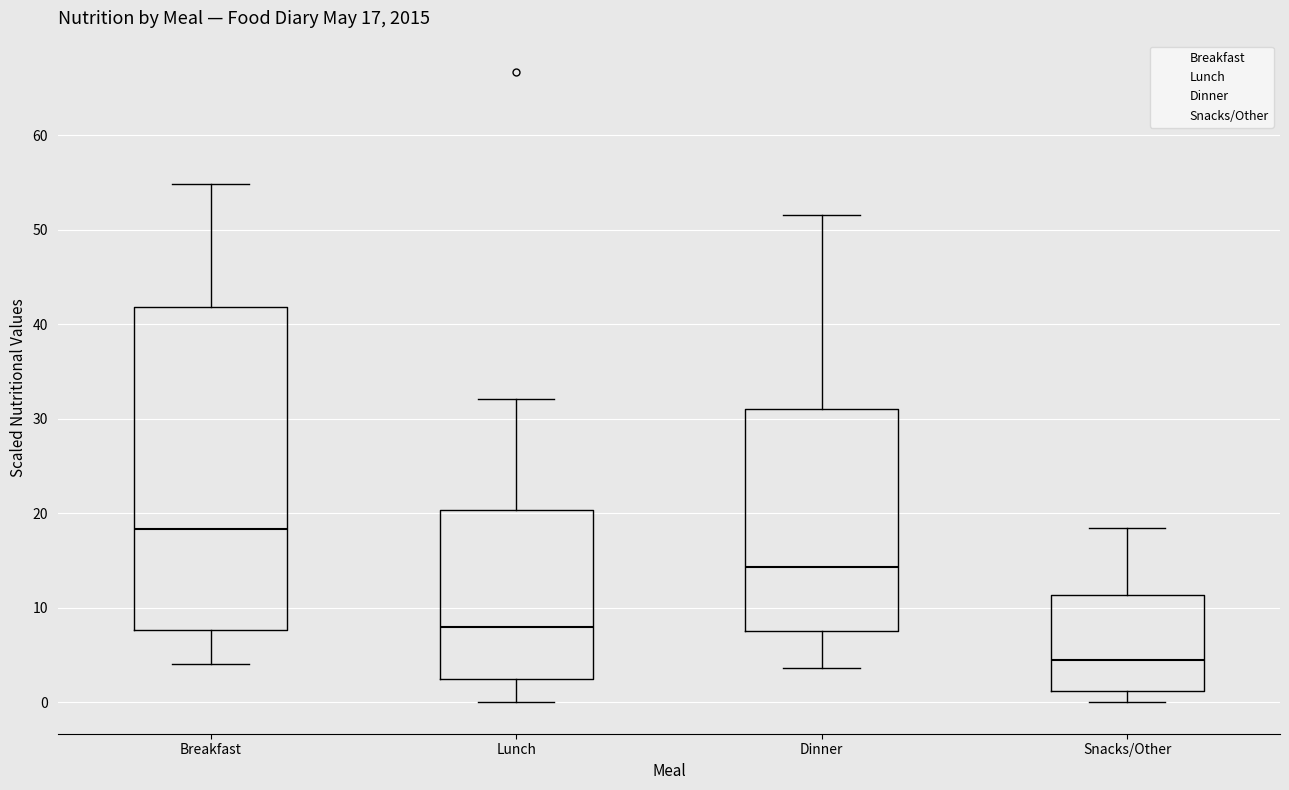

Which box is the tallest, from its lower edge to its upper edge?

Breakfast